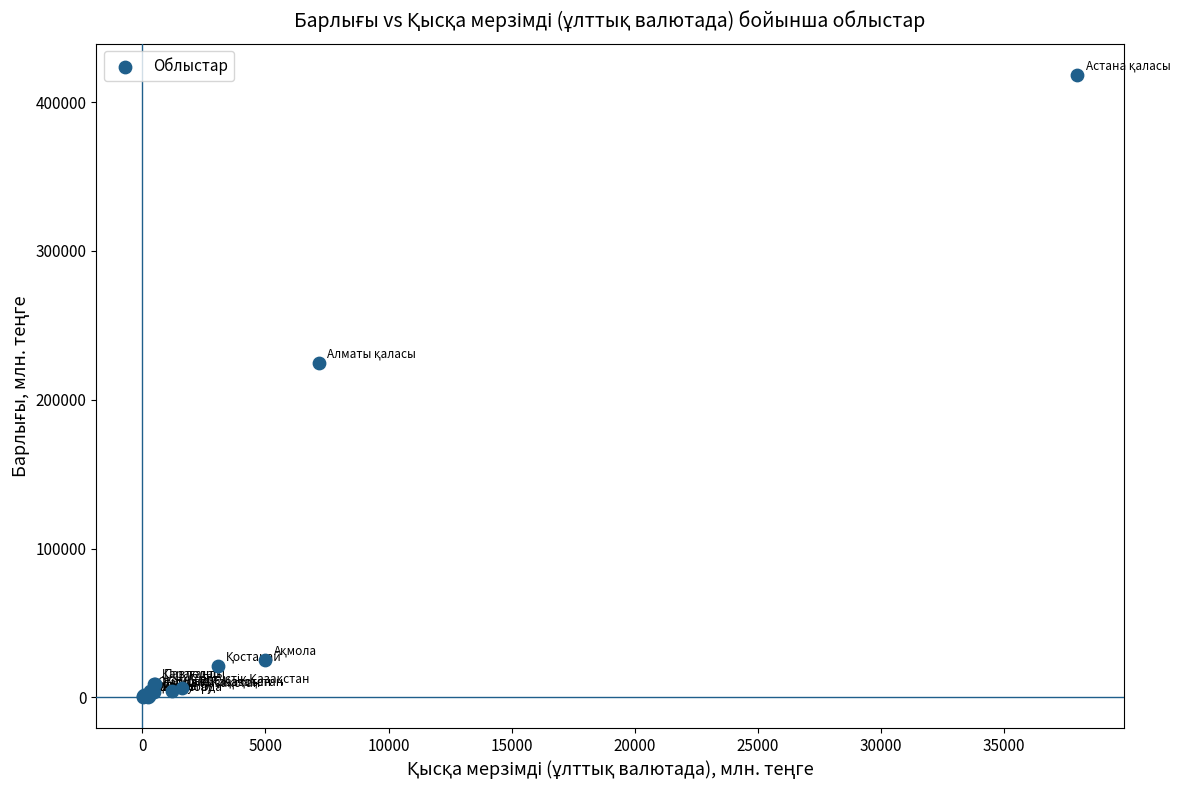

What Y value in the scatter plot is closest to 209422?

224739.7